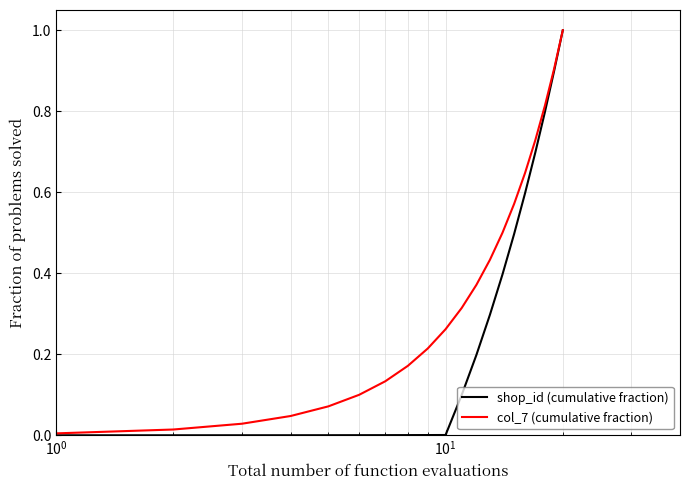

Rank the series by their average value, from lowest to highest.

shop_id (cumulative fraction), col_7 (cumulative fraction)